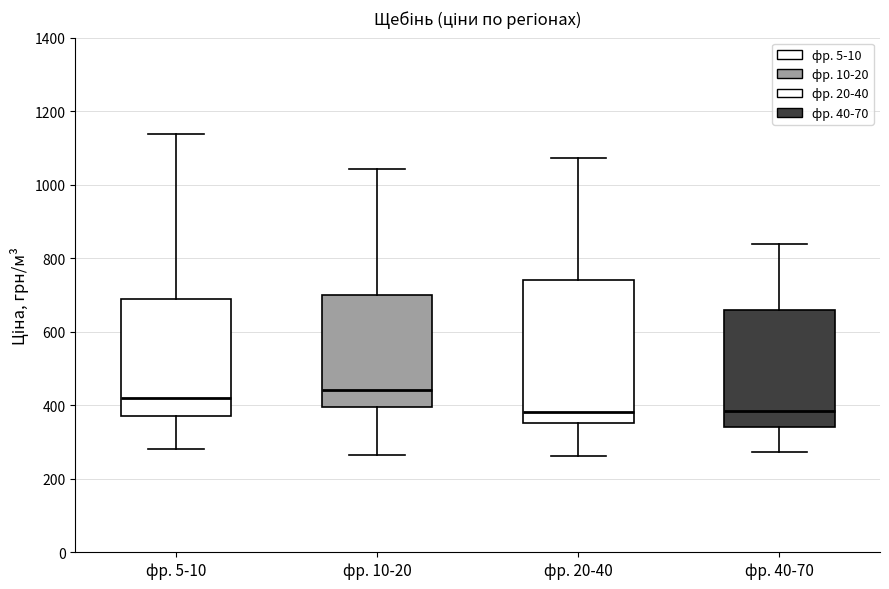

Which box's median line is the highest?

фр. 10-20